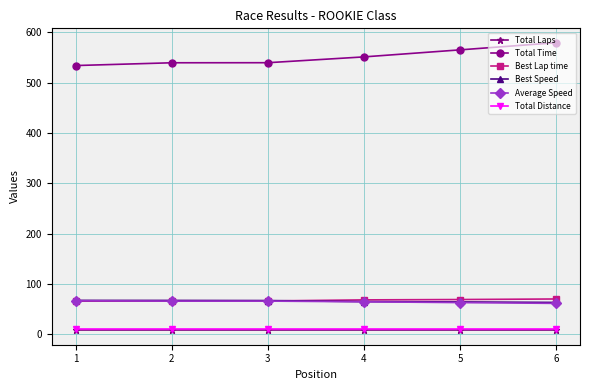

What is the value of the Total Time point at the 5th from the left?

565.0